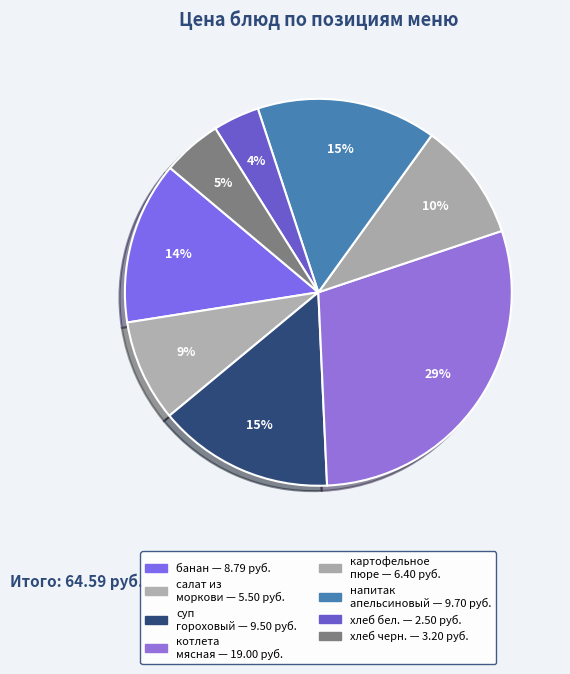

How many segments does this pie chart have?

8